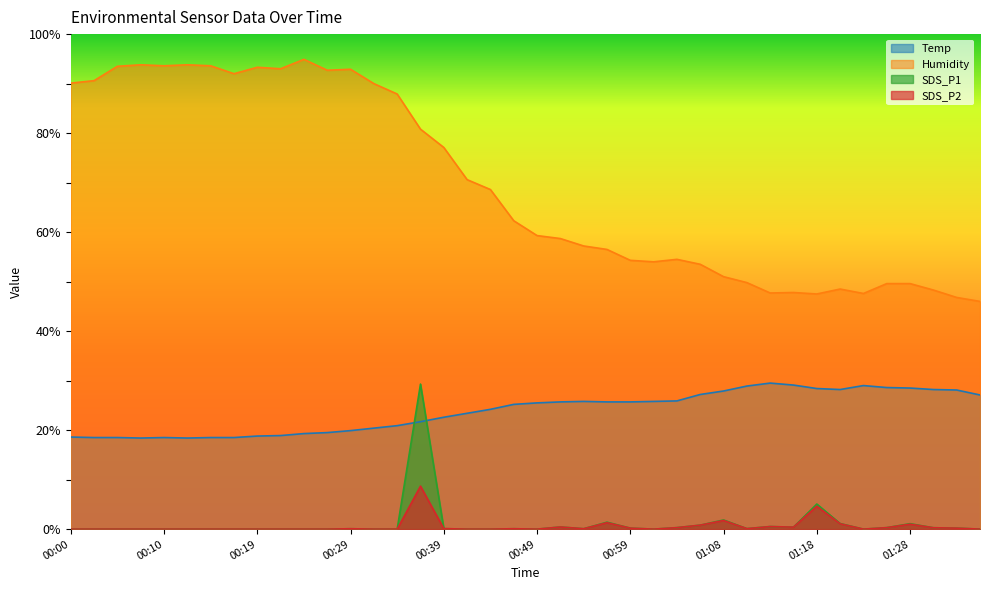

What is the difference between the maximum and minimum values in the SDS_P2 series?

8.7